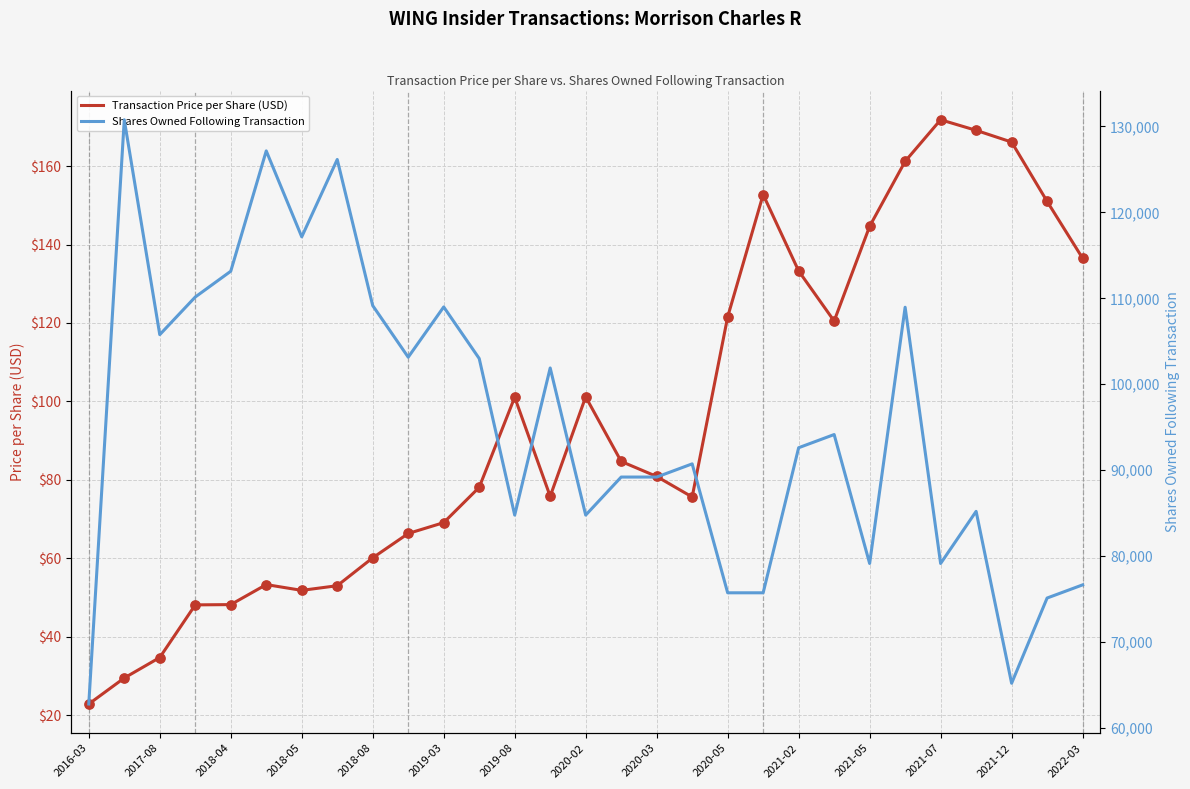

What are all the series names shown in the legend?

Transaction Price per Share (USD), Shares Owned Following Transaction